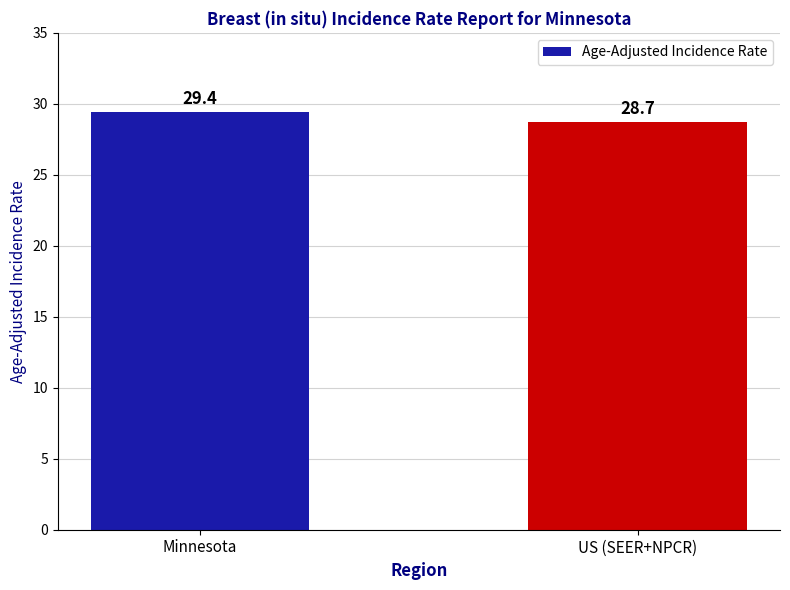

List the labels in order of value, smallest first.

US (SEER+NPCR), Minnesota